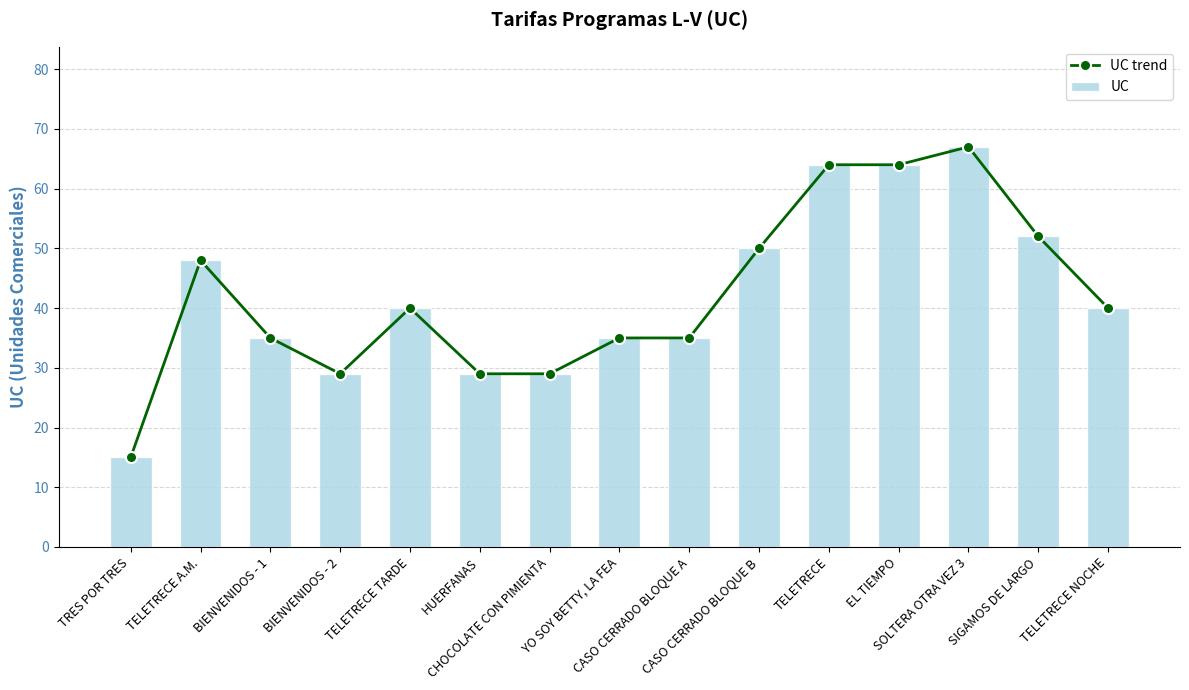

Where does the UC trend series first go above 40?

TELETRECE A.M.